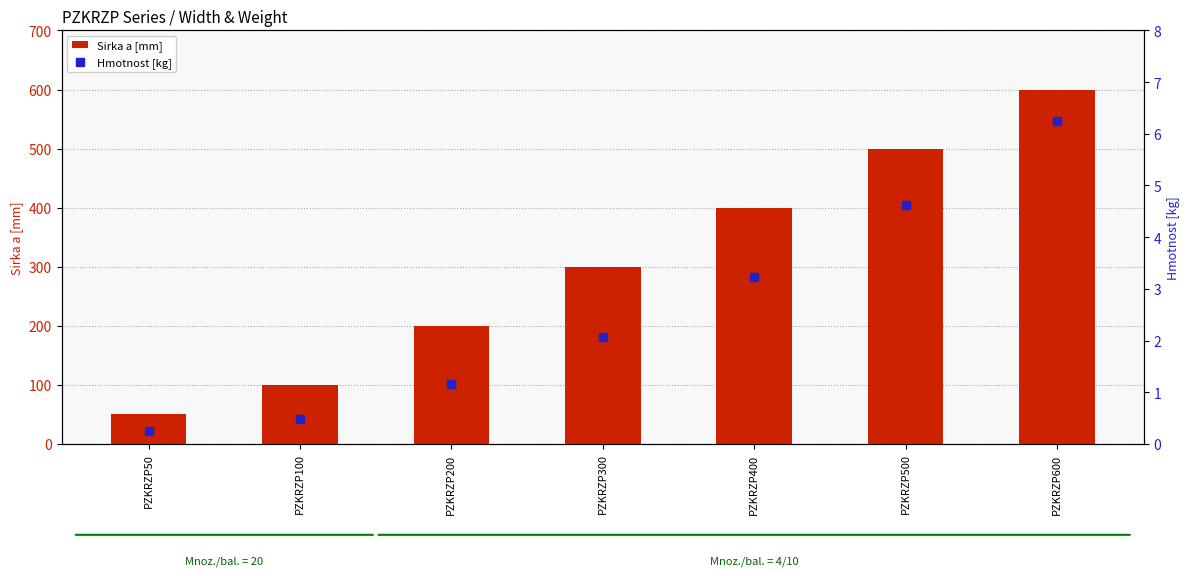

Which series has the largest Y range (max minus min)?

Sirka a [mm]